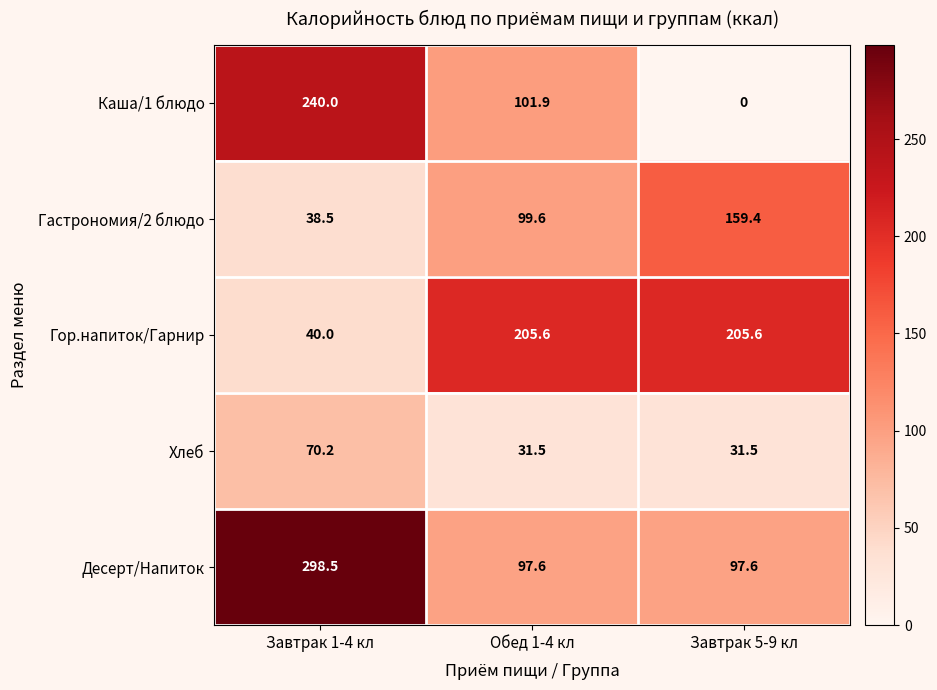

At which label is Гастрономия/2 блюдо closest to 98?

Обед 1-4 кл